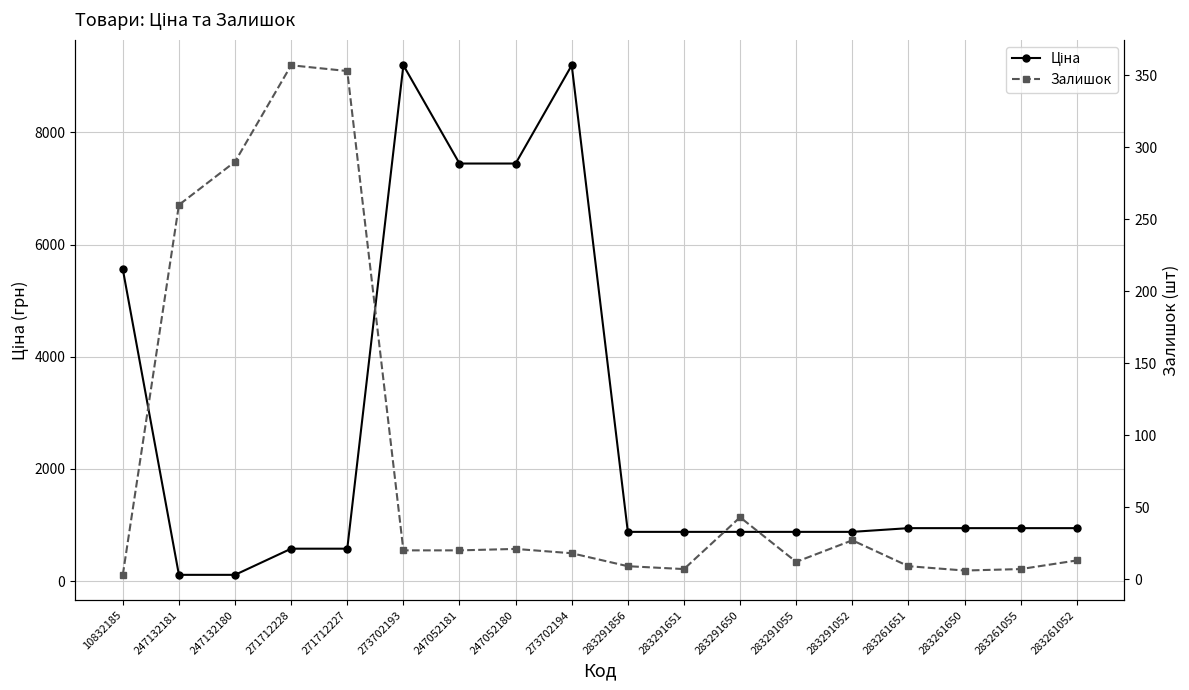

What is the difference between the maximum and second lowest values in the Залишок series?

351.0